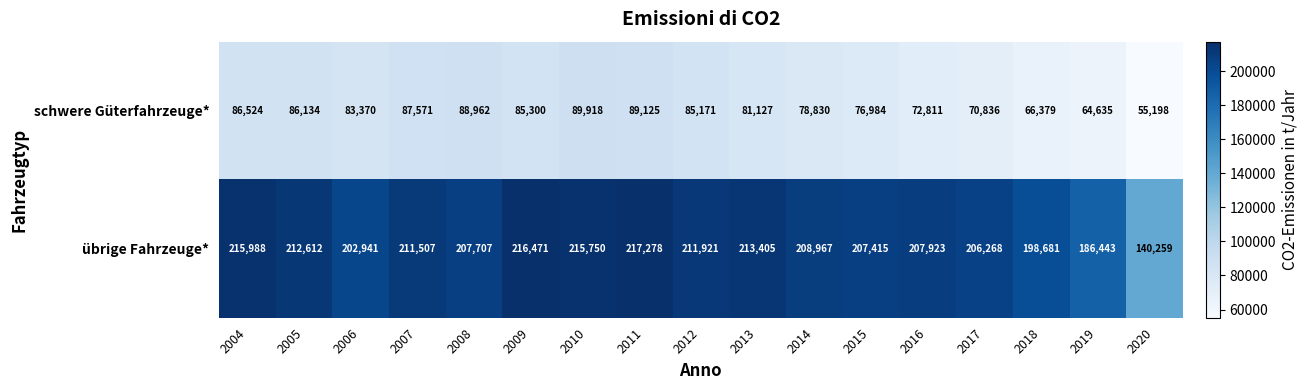

What is the difference between the highest and lowest values at 2016?

135112